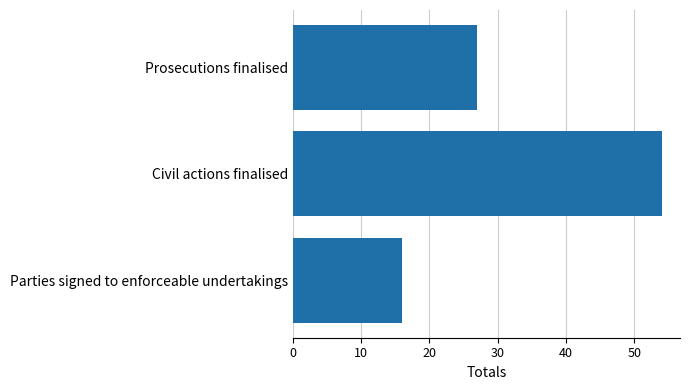

What is the difference between the second highest and minimum values?

11